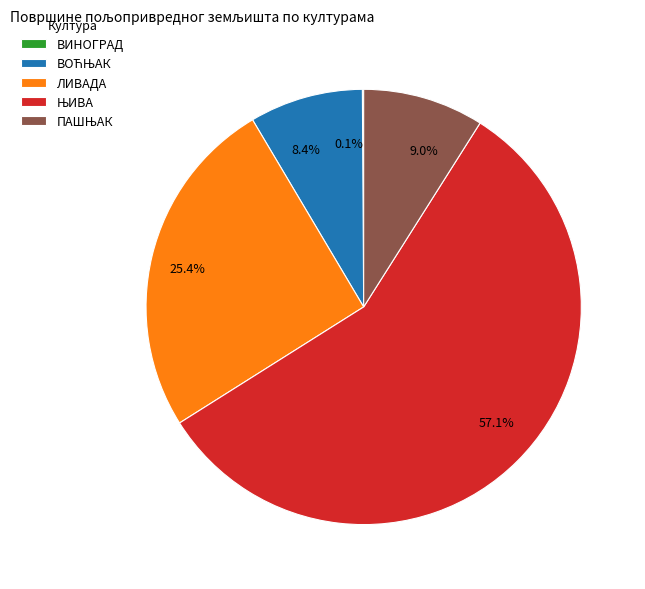

How much of the chart is everything except 57.1%?

42.9%